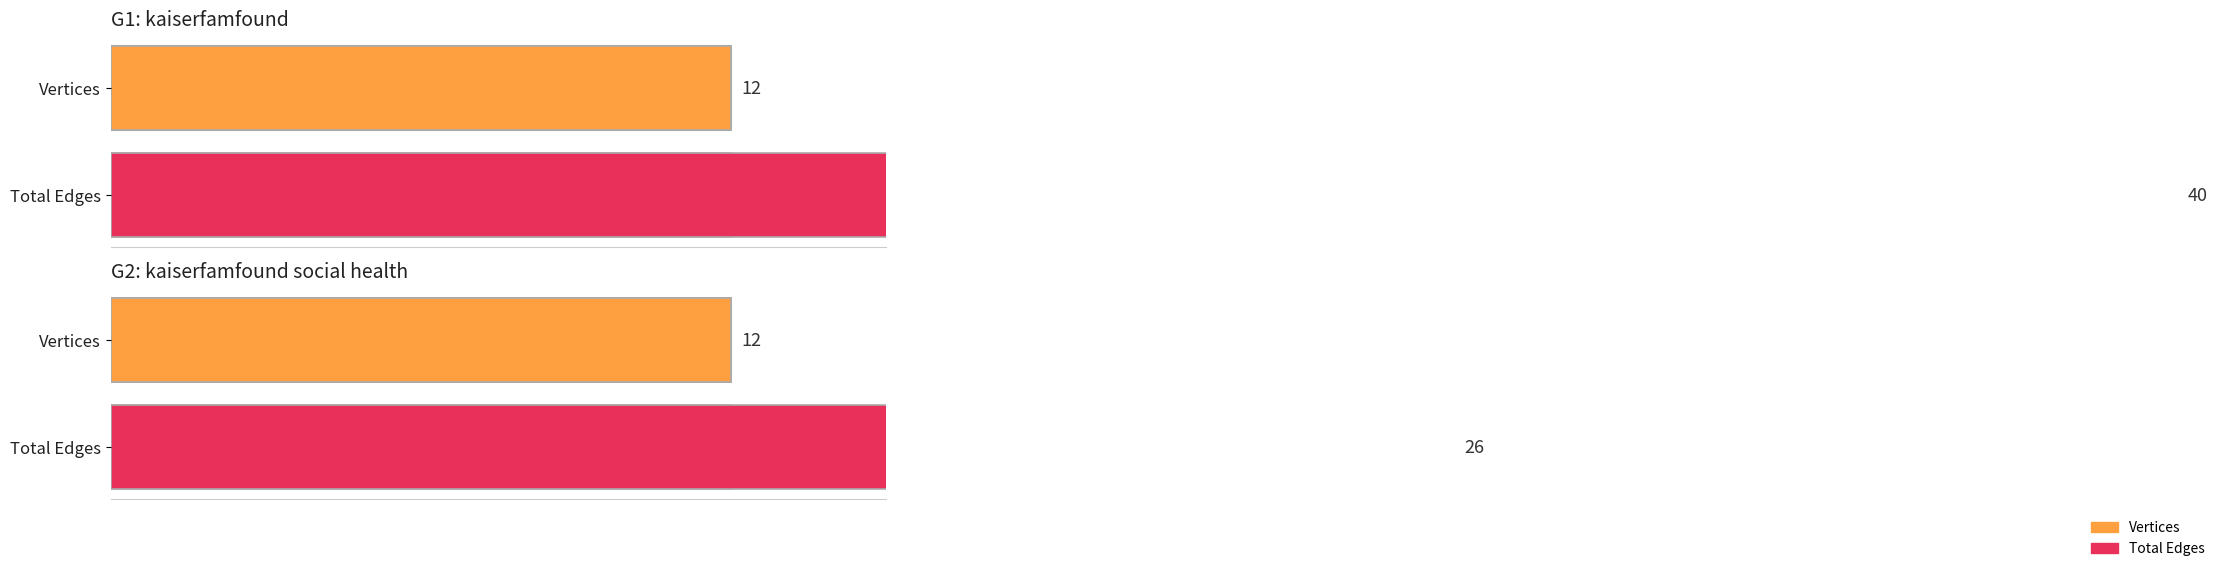

Which series has the widest spread of values?

Total Edges